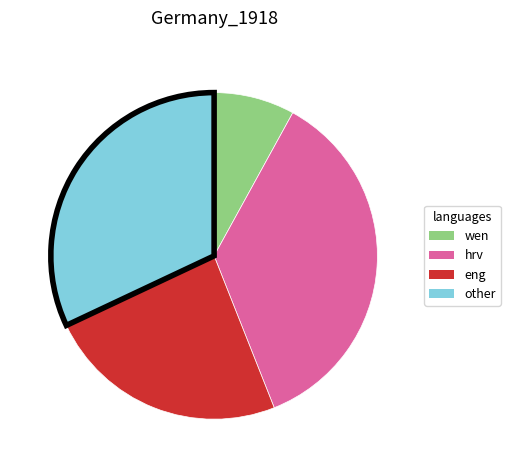

Does any single category account for the majority?

No